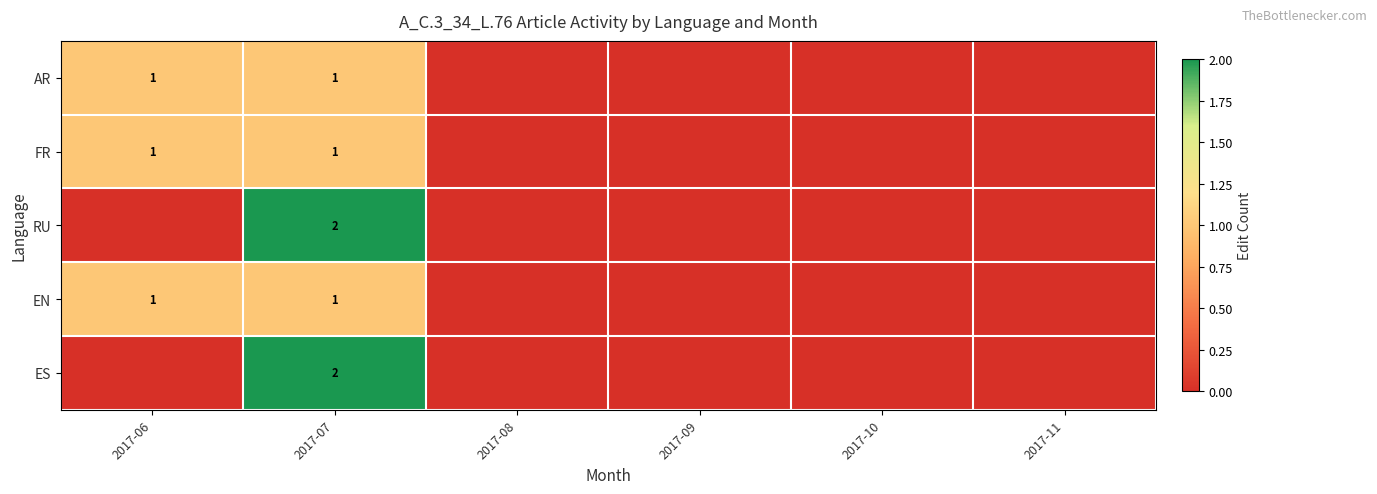

Between 2017-10 and 2017-06, which is larger?

2017-06